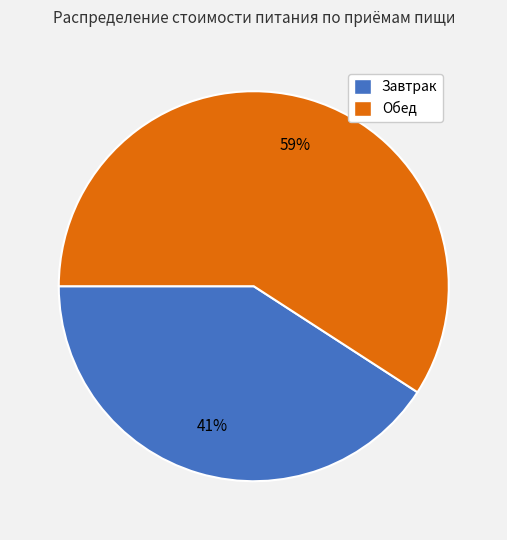

What is the largest slice in the pie chart?

Обед